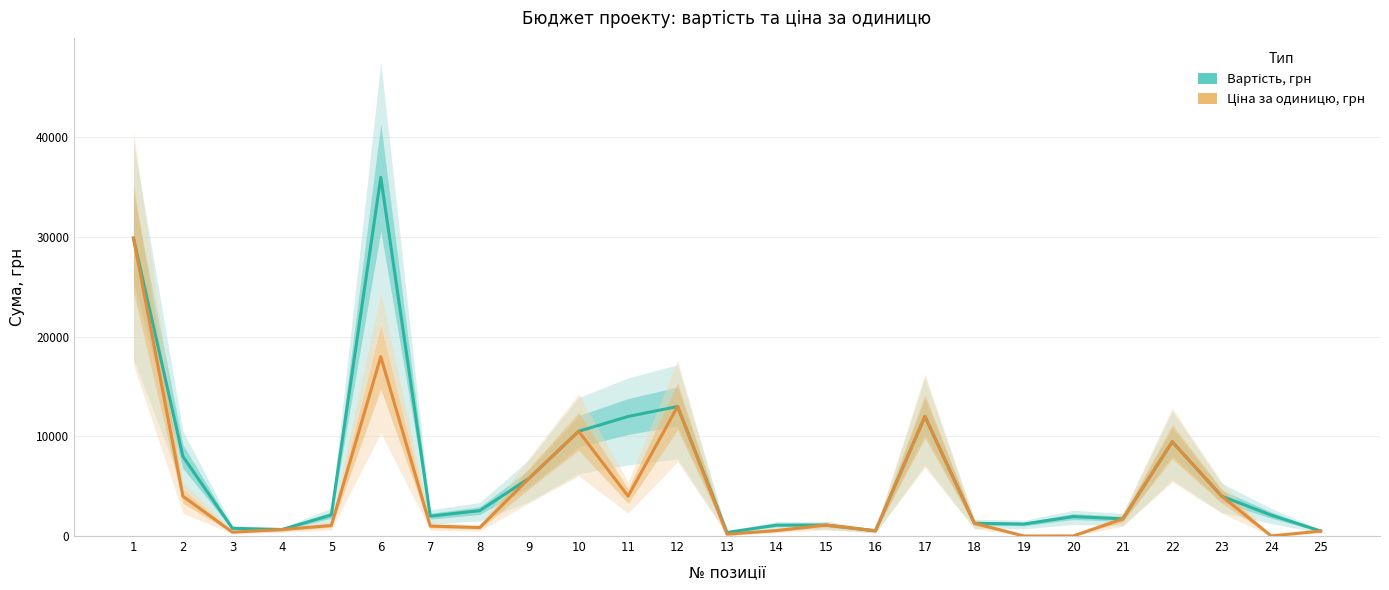

What is the greatest value displayed?

35998